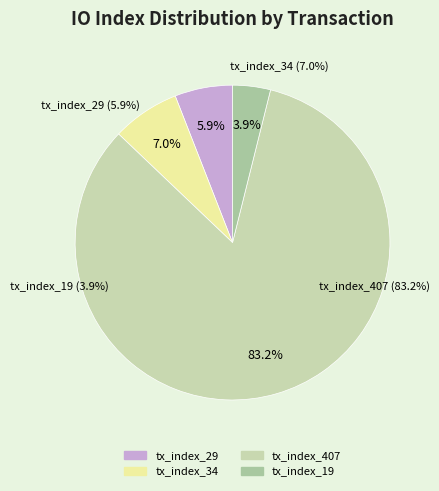

How many slices are in this pie chart?

4